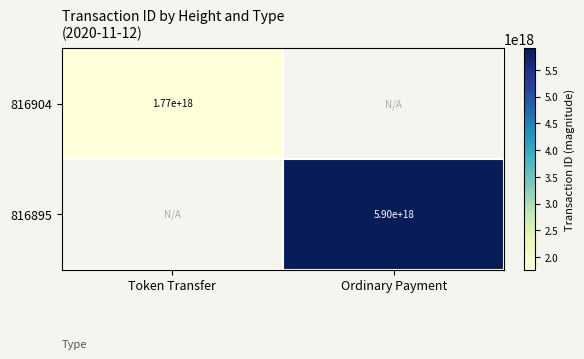

The value of 816895 at Ordinary Payment is 5900000000000000000. True or false?

True